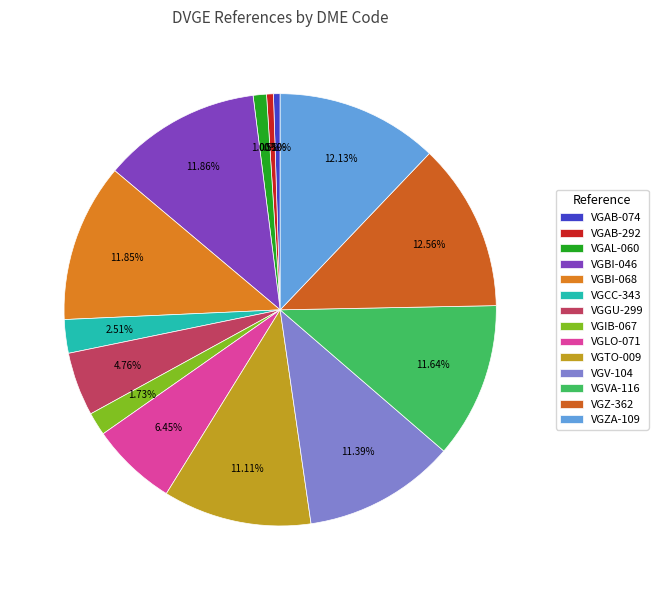

To the nearest percent, what is the difference between the VGVA-116 and VGCC-343 slice percentages?

9%